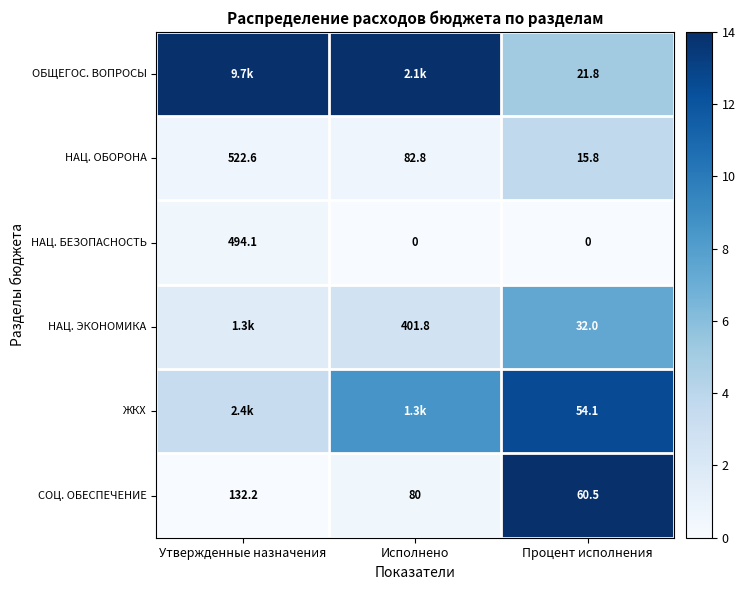

List the labels in order of СОЦ. ОБЕСПЕЧЕНИЕ value, smallest first.

Процент исполнения, Исполнено, Утвержденные назначения